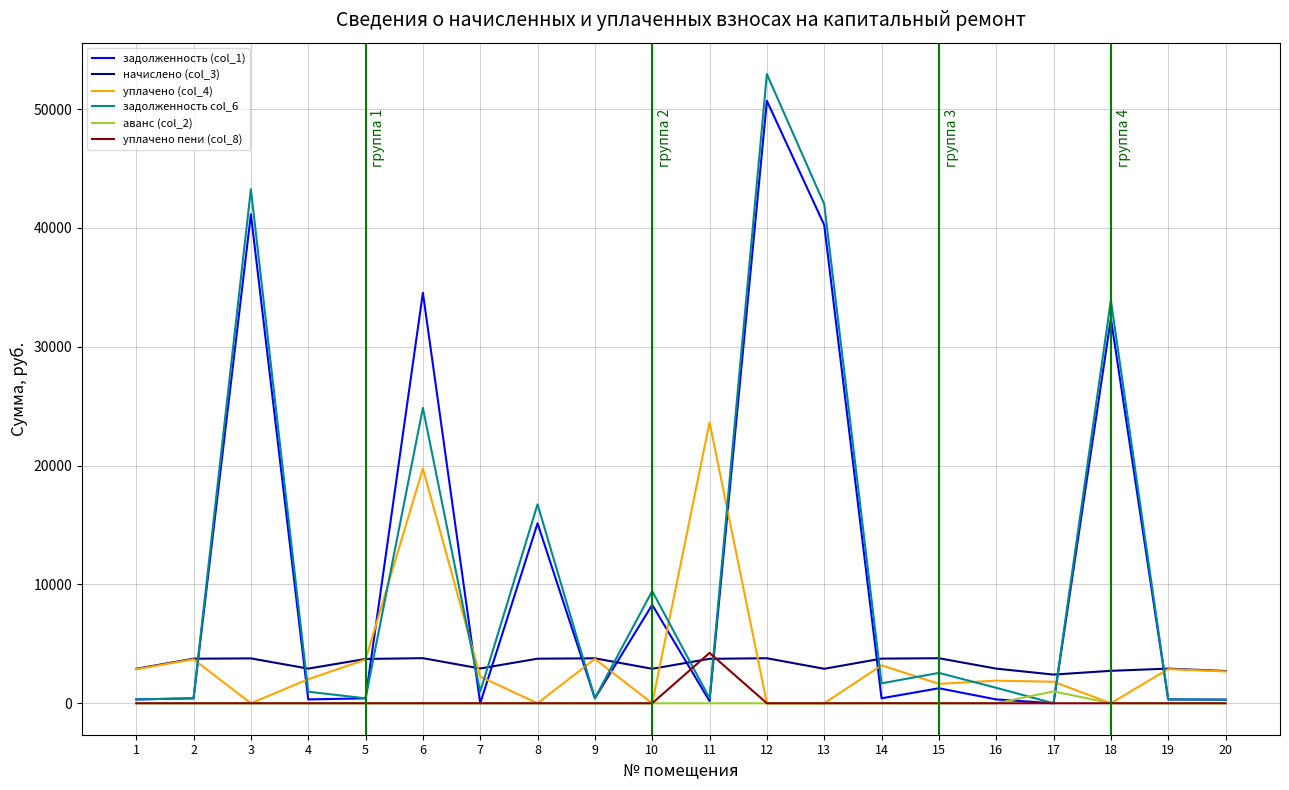

The value of уплачено пени (col_8) at 20 is -2177.6. True or false?

False